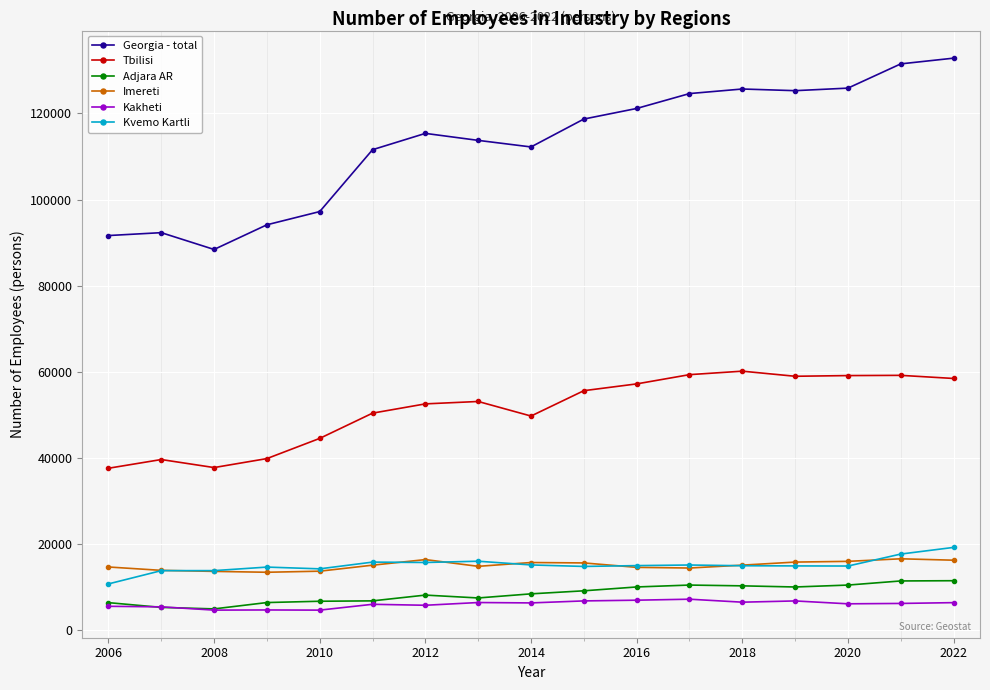

Which series has the largest total across all categories?

Georgia - total